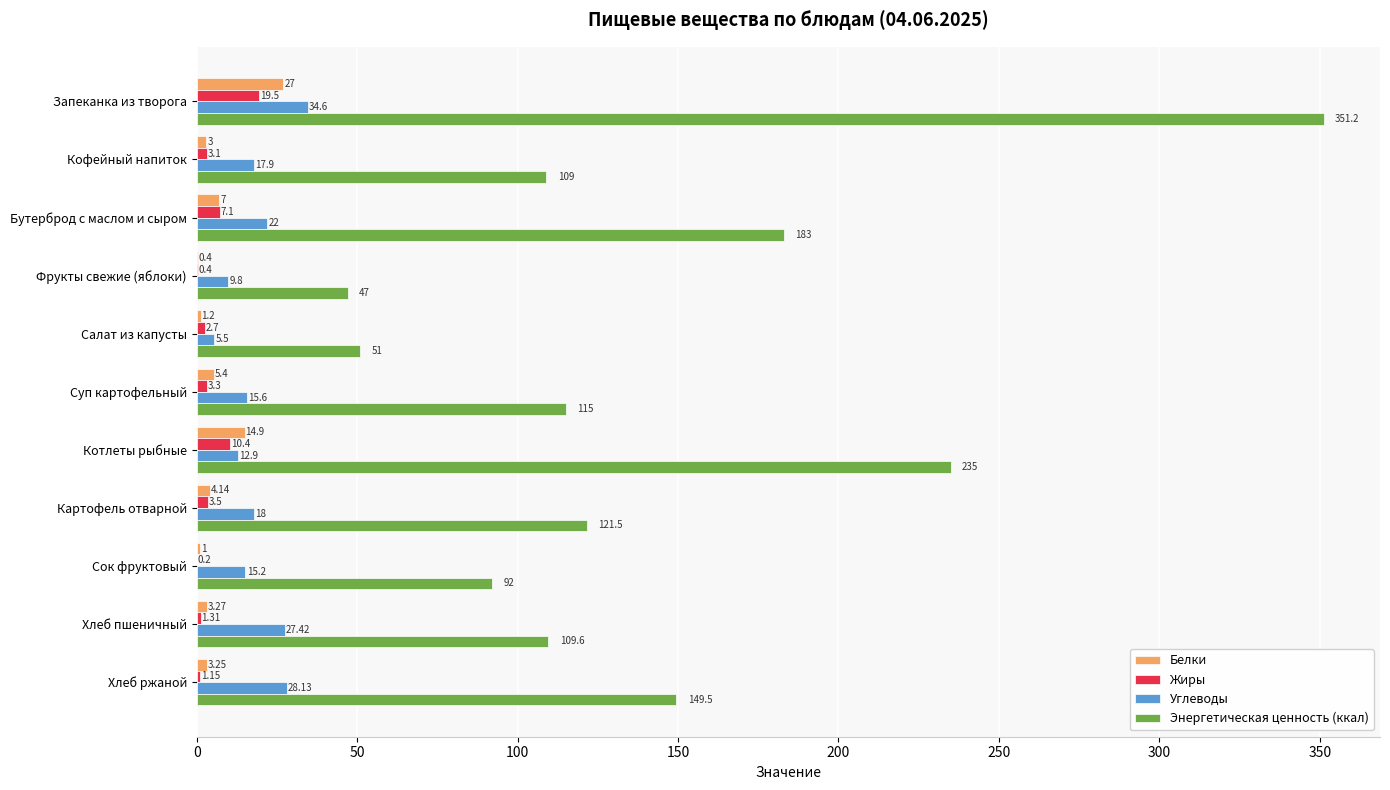

Which series changed the most between Хлеб пшеничный and Хлеб ржаной?

Энергетическая ценность (ккал)